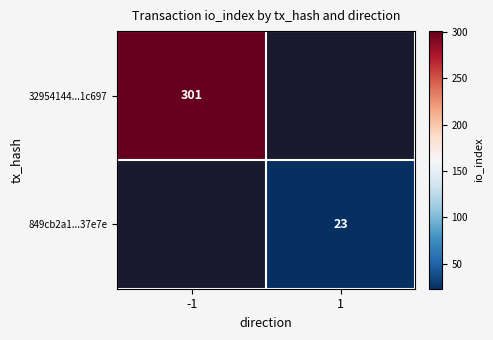

The value of 849cb2a1...37e7e at 1 is 23. True or false?

True